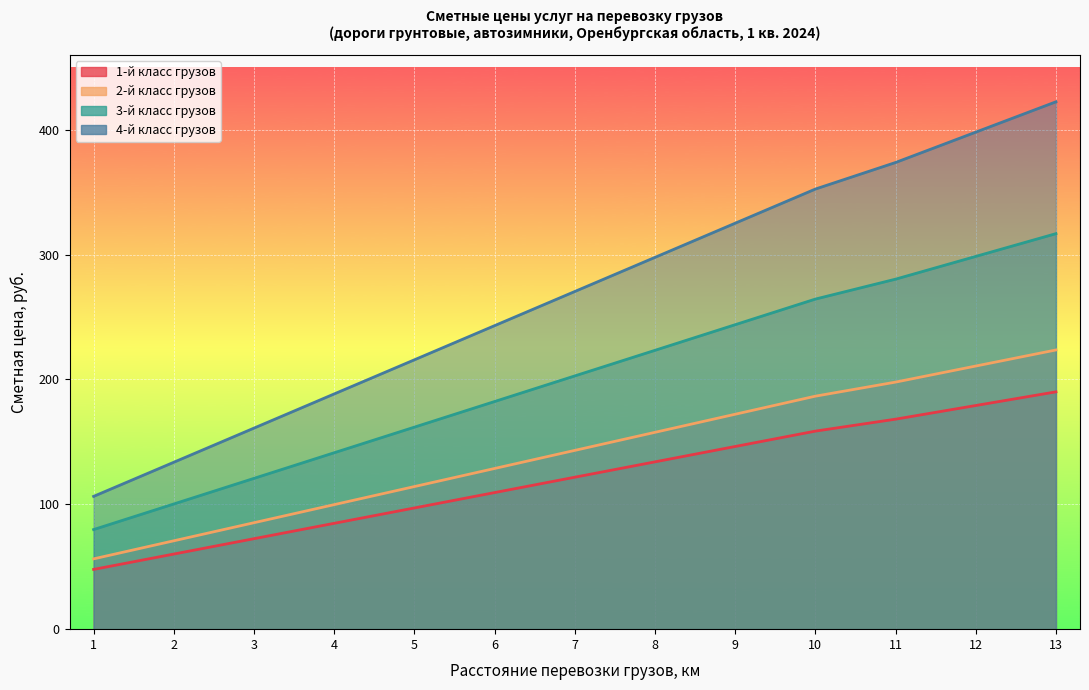

What is the value of the 3-й класс грузов point at the 6th from the left?

182.3